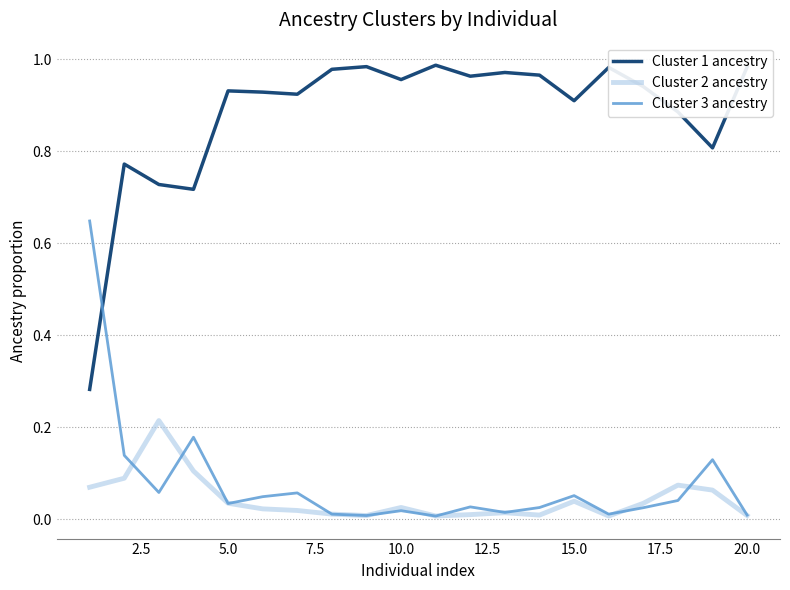

Which series has the largest total across all categories?

Cluster 1 ancestry